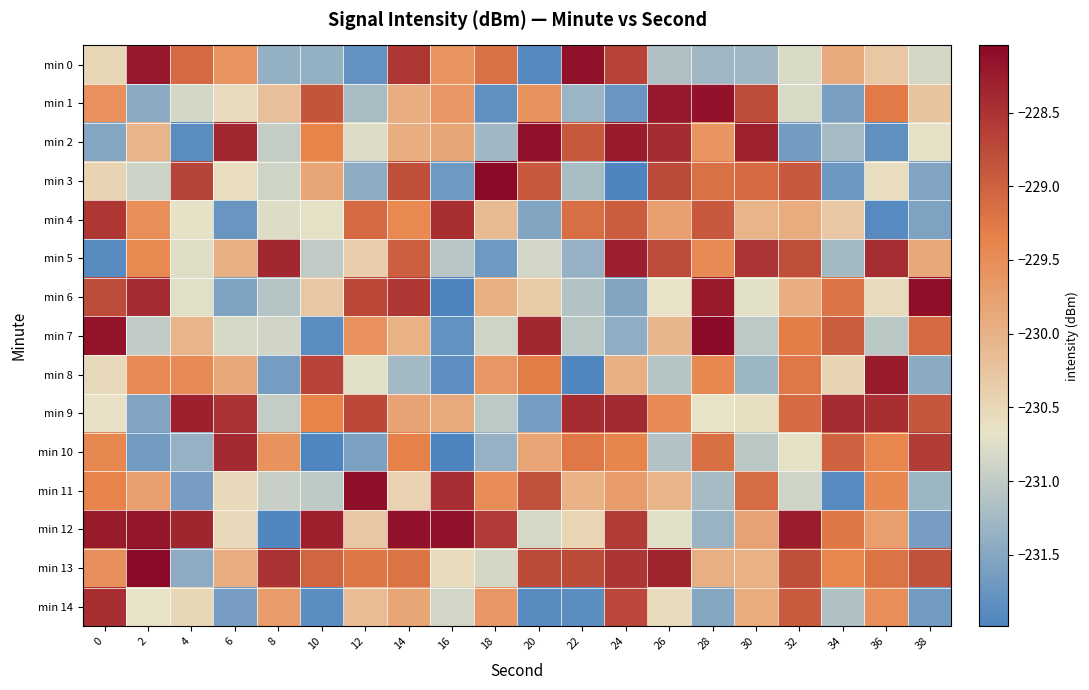

Reading left to right, what are all the values shown in this chart?

min 0: 0=-230.5	2=-228.2	4=-229.1	6=-229.6	8=-231.4	10=-231.4	12=-231.8	14=-228.5	16=-229.6	18=-229.2	20=-231.9	22=-228.1	24=-228.7	26=-231.2	28=-231.3	30=-231.3	32=-230.8	34=-229.9	36=-230.3	38=-230.8
min 1: 0=-229.6	2=-231.4	4=-230.8	6=-230.5	8=-230.2	10=-228.9	12=-231.2	14=-229.9	16=-229.6	18=-231.8	20=-229.6	22=-231.3	24=-231.7	26=-228.2	28=-228.1	30=-228.8	32=-230.8	34=-231.6	36=-229.3	38=-230.2
min 2: 0=-231.5	2=-230.0	4=-231.9	6=-228.4	8=-231.0	10=-229.4	12=-230.8	14=-229.9	16=-229.8	18=-231.3	20=-228.1	22=-228.9	24=-228.2	26=-228.4	28=-229.6	30=-228.3	32=-231.7	34=-231.2	36=-231.8	38=-230.7
min 3: 0=-230.5	2=-230.9	4=-228.7	6=-230.6	8=-230.9	10=-229.8	12=-231.4	14=-228.8	16=-231.7	18=-228.1	20=-228.9	22=-231.2	24=-232.0	26=-228.7	28=-229.2	30=-229.1	32=-228.9	34=-231.7	36=-230.6	38=-231.5
min 4: 0=-228.6	2=-229.5	4=-230.7	6=-231.8	8=-230.8	10=-230.7	12=-229.1	14=-229.5	16=-228.5	18=-230.1	20=-231.5	22=-229.2	24=-229.0	26=-229.8	28=-228.9	30=-230.0	32=-229.9	34=-230.3	36=-231.9	38=-231.6
min 5: 0=-231.9	2=-229.5	4=-230.7	6=-230.0	8=-228.4	10=-231.0	12=-230.4	14=-229.0	16=-231.1	18=-231.7	20=-230.8	22=-231.4	24=-228.3	26=-228.8	28=-229.5	30=-228.5	32=-228.8	34=-231.3	36=-228.4	38=-229.8
min 6: 0=-228.8	2=-228.4	4=-230.7	6=-231.6	8=-231.1	10=-230.3	12=-228.7	14=-228.6	16=-232.0	18=-230.0	20=-230.3	22=-231.1	24=-231.5	26=-230.7	28=-228.2	30=-230.7	32=-229.9	34=-229.2	36=-230.6	38=-228.1
min 7: 0=-228.2	2=-231.0	4=-230.0	6=-230.8	8=-230.9	10=-231.9	12=-229.6	14=-230.0	16=-231.8	18=-230.9	20=-228.4	22=-231.0	24=-231.4	26=-230.0	28=-228.1	30=-231.0	32=-229.3	34=-229.0	36=-231.1	38=-229.1
min 8: 0=-230.5	2=-229.5	4=-229.5	6=-229.9	8=-231.6	10=-228.7	12=-230.7	14=-231.3	16=-231.8	18=-229.6	20=-229.3	22=-231.9	24=-230.0	26=-231.1	28=-229.4	30=-231.3	32=-229.2	34=-230.5	36=-228.3	38=-231.5
min 9: 0=-230.6	2=-231.6	4=-228.3	6=-228.5	8=-231.0	10=-229.4	12=-228.7	14=-229.8	16=-229.9	18=-231.0	20=-231.6	22=-228.4	24=-228.4	26=-229.5	28=-230.6	30=-230.6	32=-229.1	34=-228.4	36=-228.5	38=-228.9
min 10: 0=-229.4	2=-231.7	4=-231.4	6=-228.4	8=-229.6	10=-232.0	12=-231.6	14=-229.4	16=-232.0	18=-231.4	20=-229.8	22=-229.2	24=-229.4	26=-231.1	28=-229.2	30=-231.1	32=-230.7	34=-229.0	36=-229.4	38=-228.6
min 11: 0=-229.4	2=-229.7	4=-231.6	6=-230.5	8=-230.9	10=-231.0	12=-228.1	14=-230.4	16=-228.4	18=-229.5	20=-228.8	22=-230.0	24=-229.7	26=-230.0	28=-231.2	30=-229.1	32=-230.9	34=-231.9	36=-229.4	38=-231.3
min 12: 0=-228.2	2=-228.2	4=-228.3	6=-230.5	8=-231.9	10=-228.3	12=-230.3	14=-228.1	16=-228.2	18=-228.6	20=-230.8	22=-230.5	24=-228.6	26=-230.7	28=-231.3	30=-229.8	32=-228.3	34=-229.2	36=-229.7	38=-231.6
min 13: 0=-229.5	2=-228.0	4=-231.4	6=-229.9	8=-228.5	10=-229.0	12=-229.2	14=-229.2	16=-230.6	18=-230.8	20=-228.8	22=-228.8	24=-228.5	26=-228.4	28=-230.0	30=-230.0	32=-228.8	34=-229.4	36=-229.2	38=-228.8
min 14: 0=-228.4	2=-230.7	4=-230.5	6=-231.6	8=-229.7	10=-231.9	12=-230.1	14=-229.8	16=-230.9	18=-229.6	20=-231.9	22=-231.9	24=-228.7	26=-230.6	28=-231.5	30=-229.9	32=-228.9	34=-231.1	36=-229.5	38=-231.7